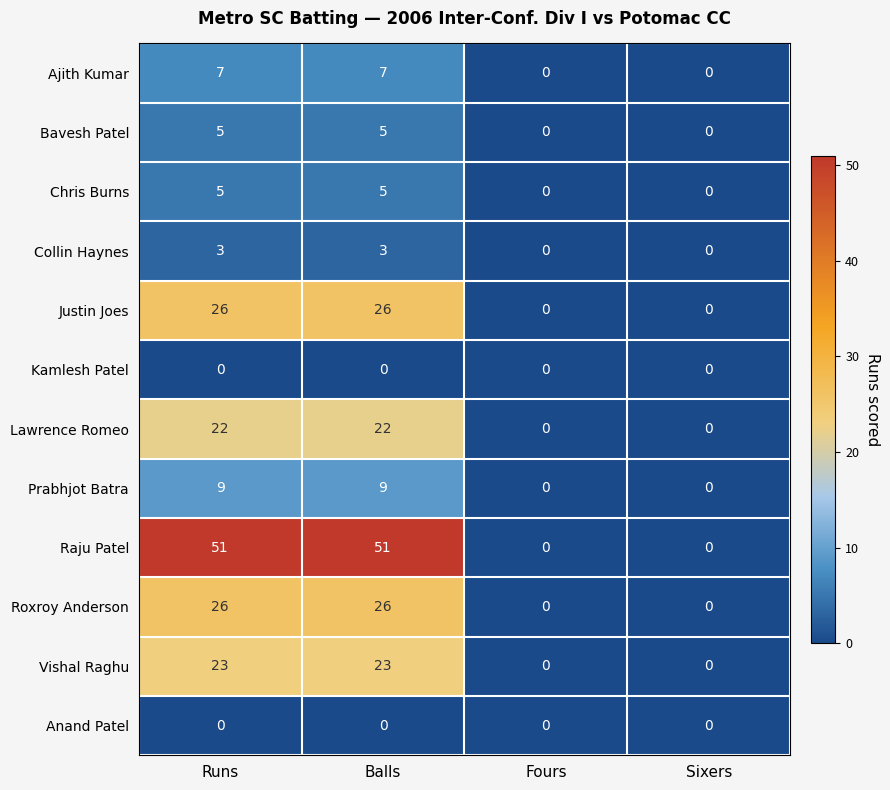

What is the total value across all series at Runs?

177